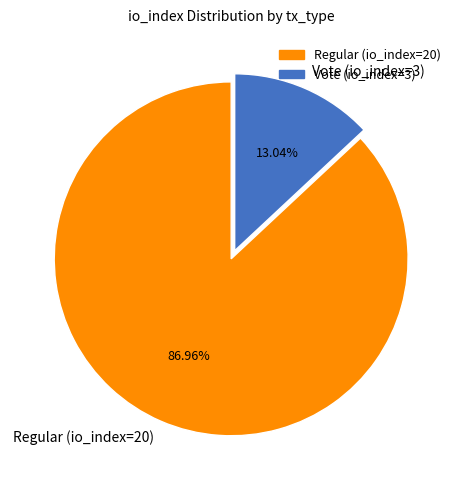

Which category accounts for the majority?

Regular (io_index=20)